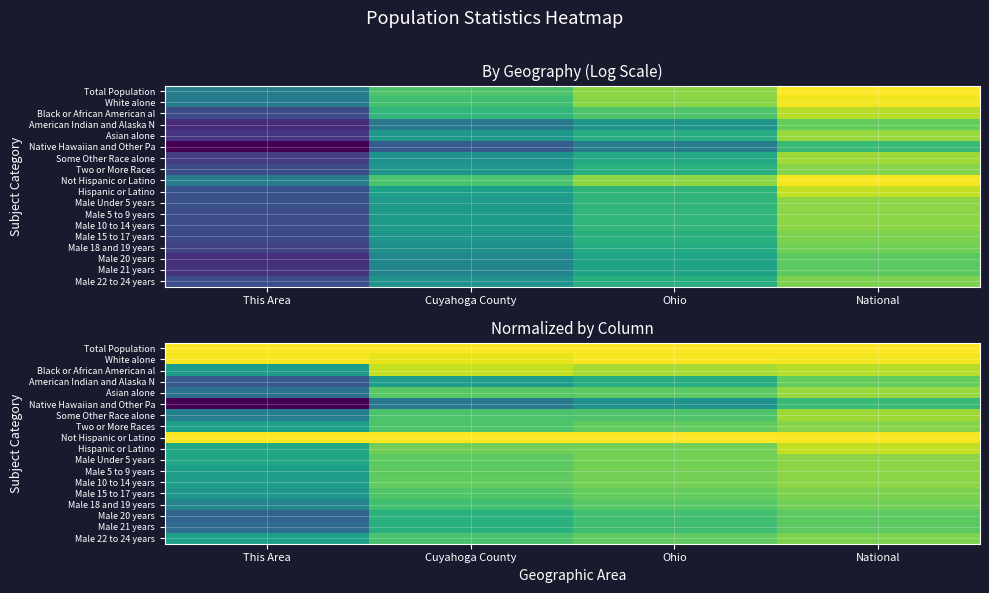

True or false: Male Under 5 years has a value of 0.5 at Ohio.

False